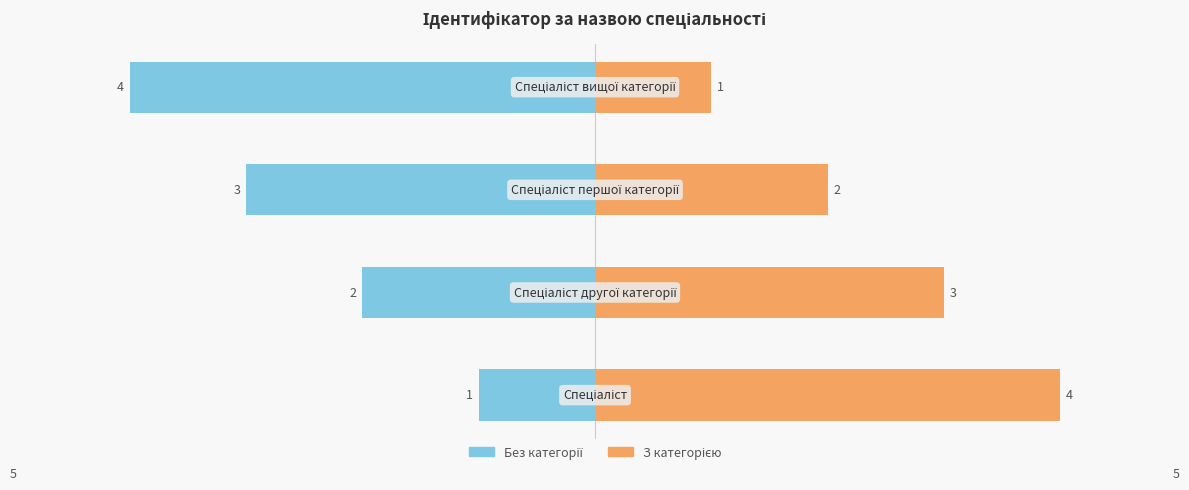

Rank the series at 0 from lowest to highest value.

Без категорії, З категорією